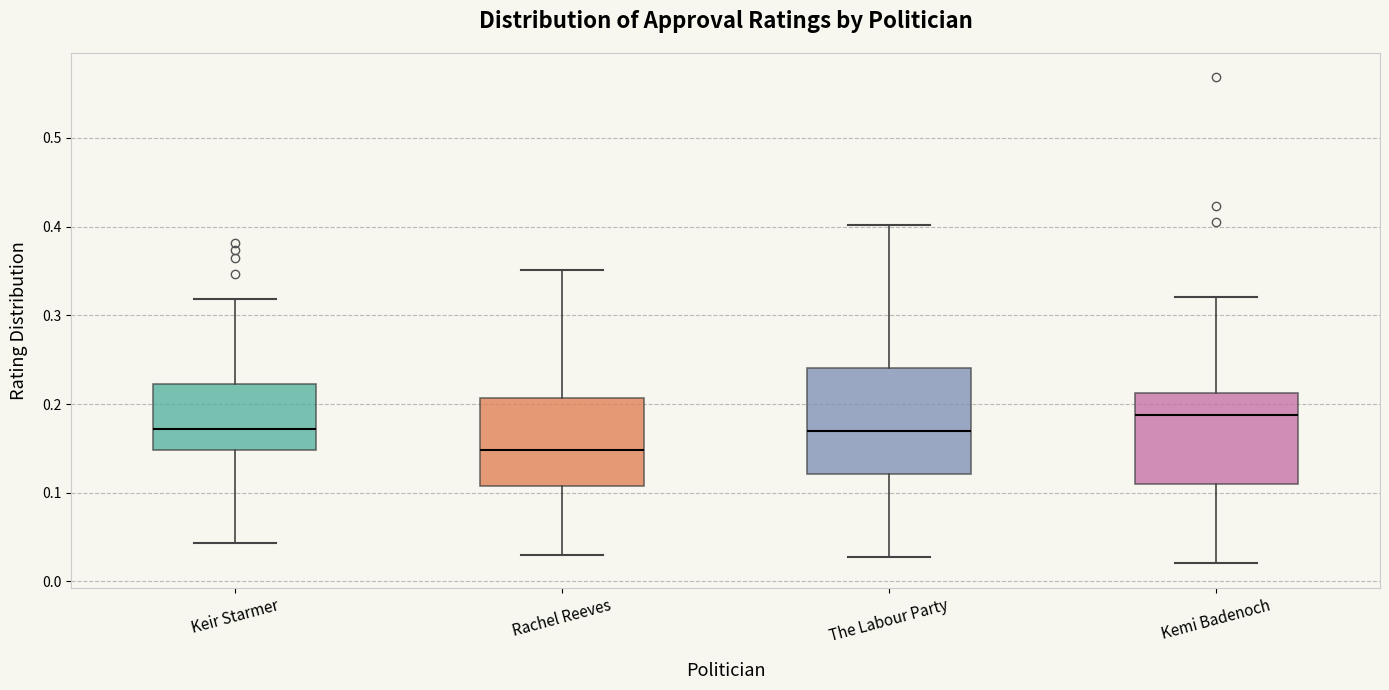

Reading left to right, read every box against the y-axis: the position of its median line, the range the box covers, and the ends of its whiskers. The values are not printed on the chart, so give them approximately, as read against the axis.

Keir Starmer: median 0.17, box 0.15 to 0.22, whiskers 0.04 to 0.32
Rachel Reeves: median 0.15, box 0.11 to 0.21, whiskers 0.03 to 0.35
The Labour Party: median 0.17, box 0.12 to 0.24, whiskers 0.03 to 0.40
Kemi Badenoch: median 0.19, box 0.11 to 0.21, whiskers 0.02 to 0.32